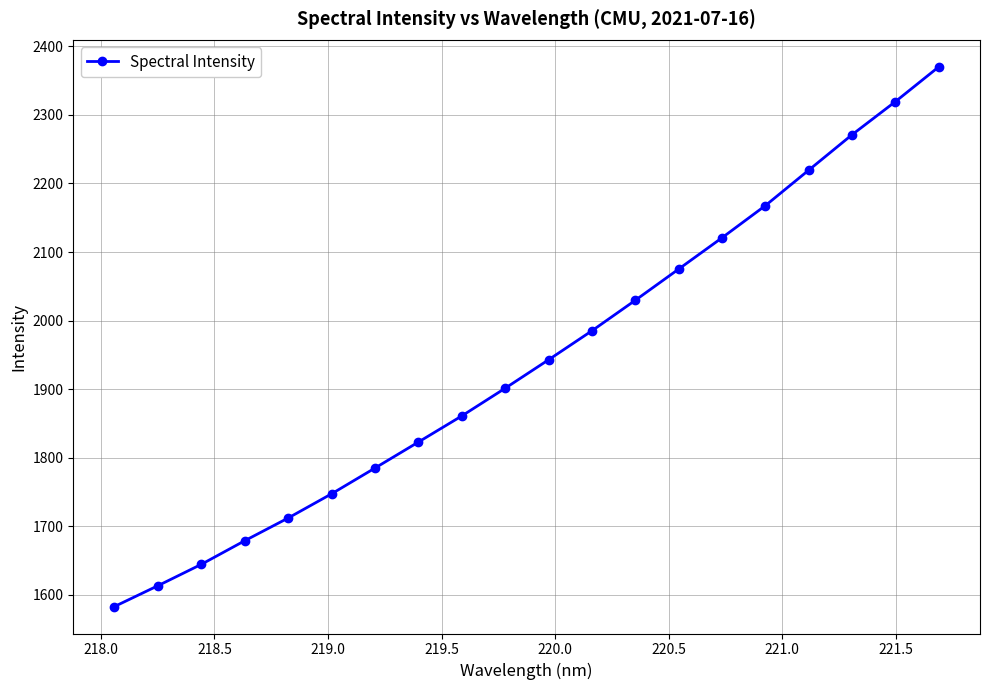

Reading right to left, what are all the values shown in this chart?

2370.0	2319.3	2271.0	2219.4	2167.6	2120.7	2075.1	2029.6	1985.1	1942.8	1901.3	1860.9	1822.9	1785.0	1747.4	1712.2	1679.0	1644.6	1613.5	1583.1